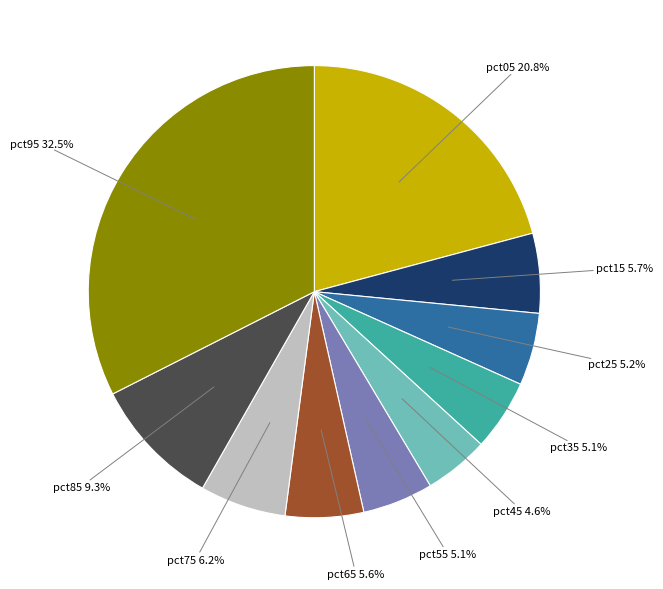

Does any single category account for the majority?

No